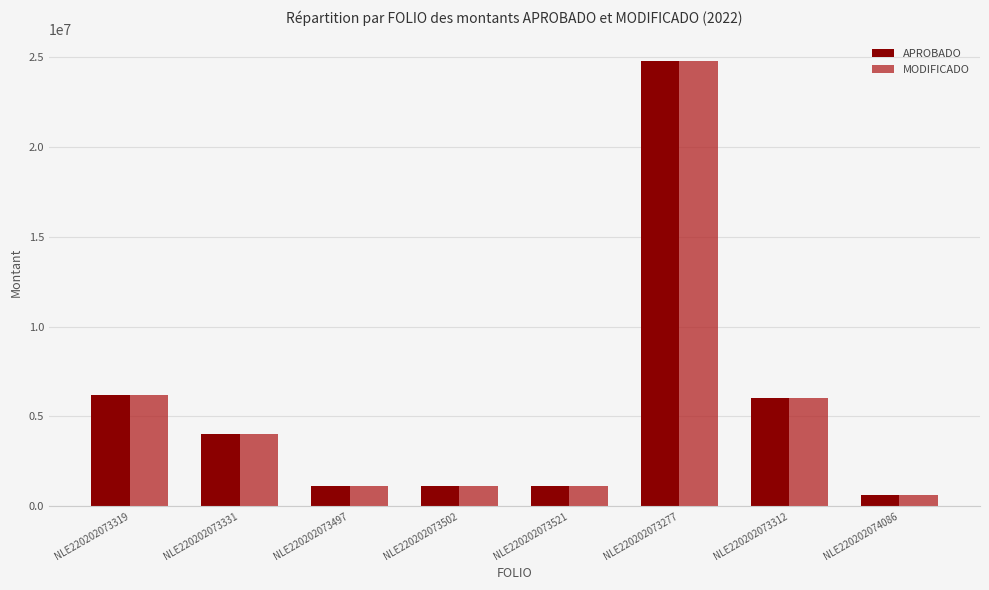

Where is MODIFICADO nearest to the value 12687510?

NLE220202073319